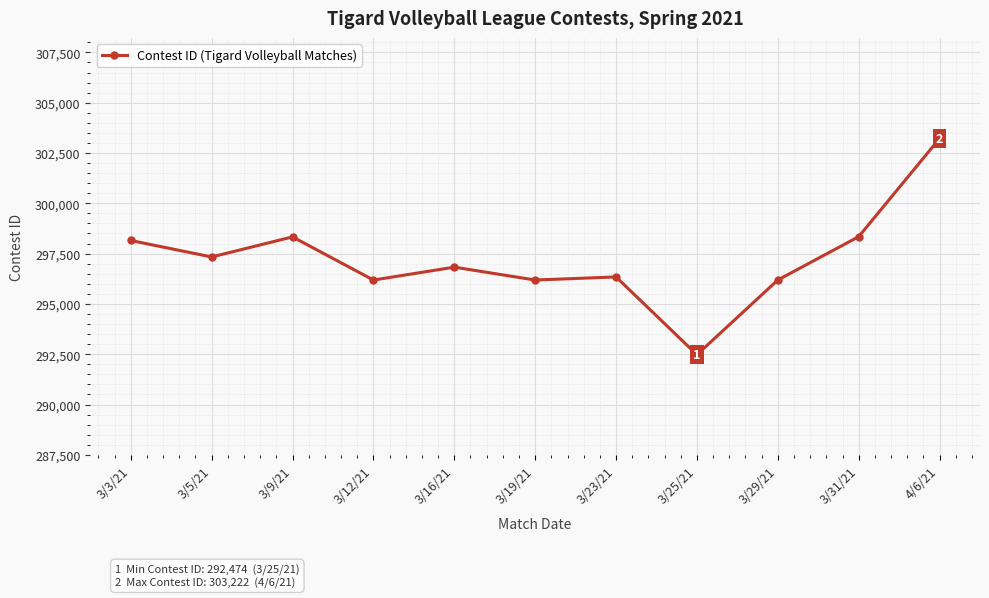

What is the label of the 10th point from the right?

3/5/21